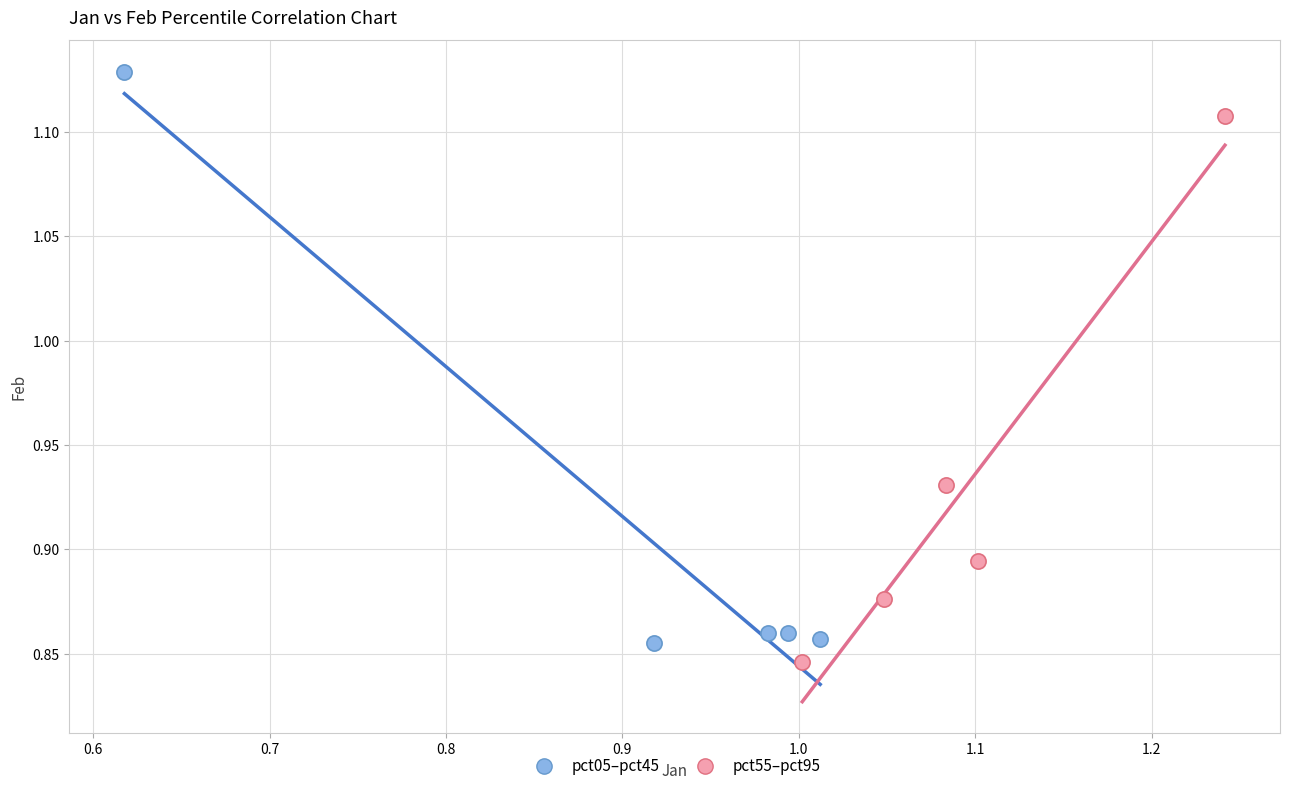

Which series has the largest Y range (max minus min)?

pct05–pct45